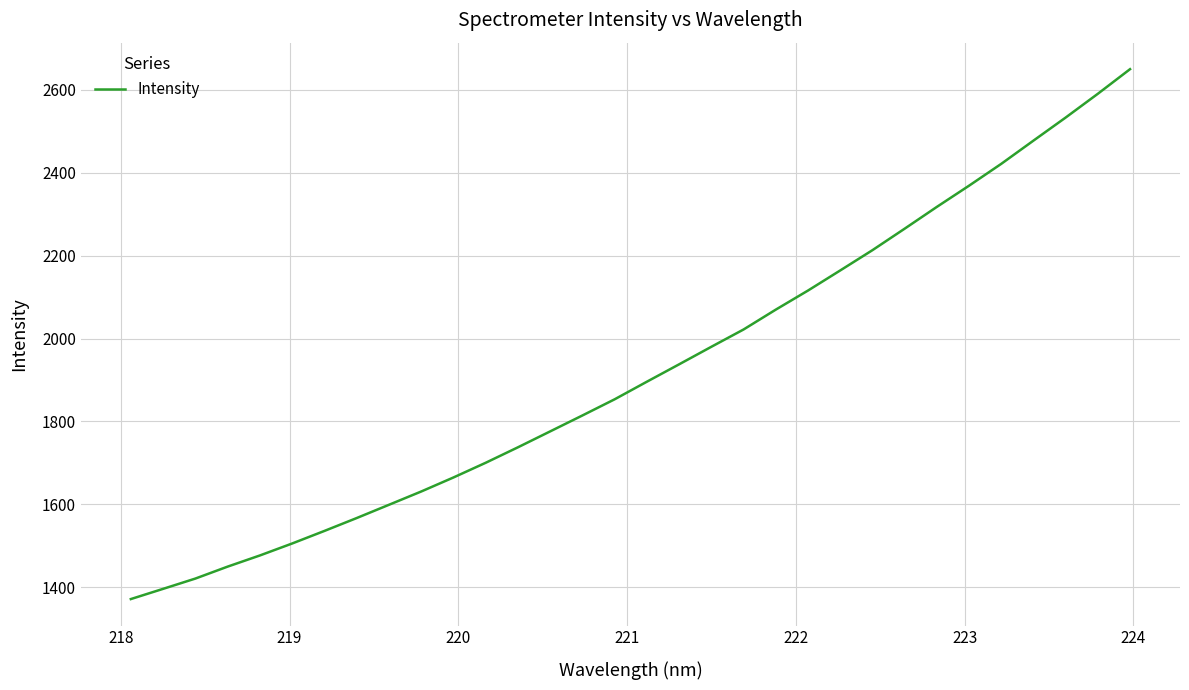

What is the smallest value displayed?

1371.3